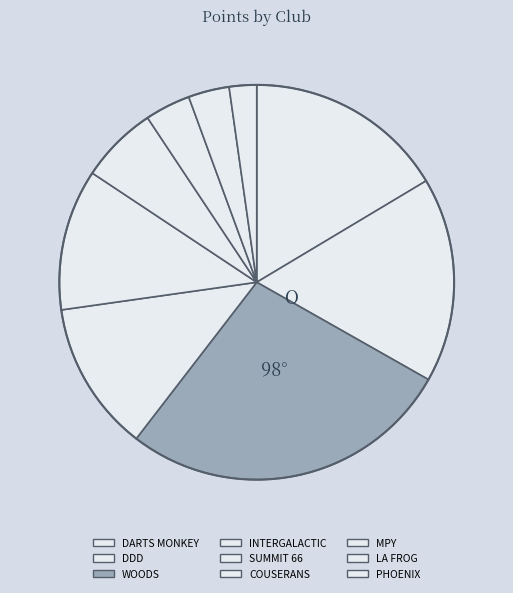

To the nearest percent, what percentage of the pie is MPY?

4%